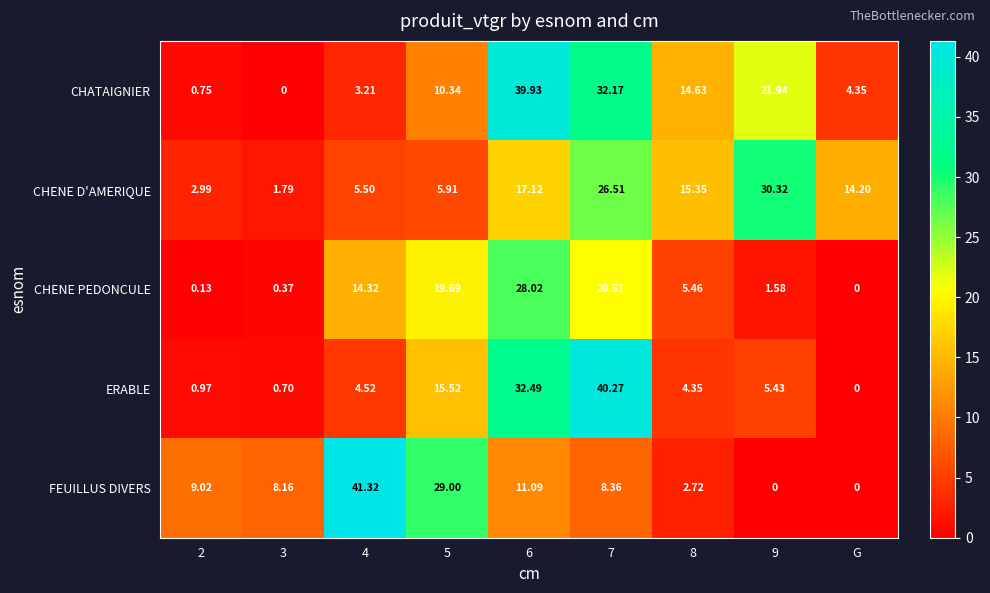

Is the value of ERABLE at 6 greater than the value of CHENE D'AMERIQUE at 6?

Yes